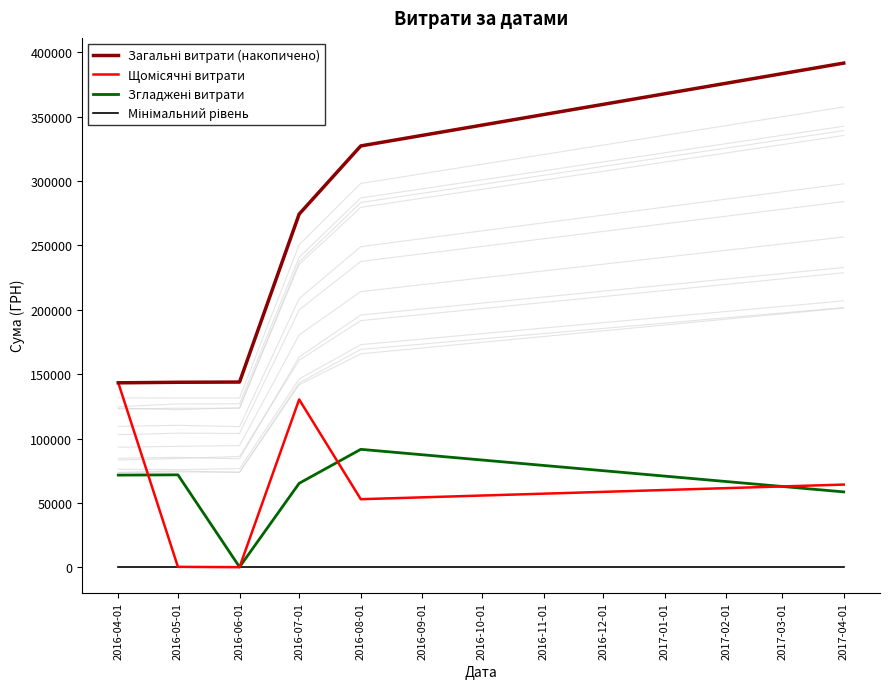

At which category does Щомісячні витрати reach its first local peak?

2016-07-01